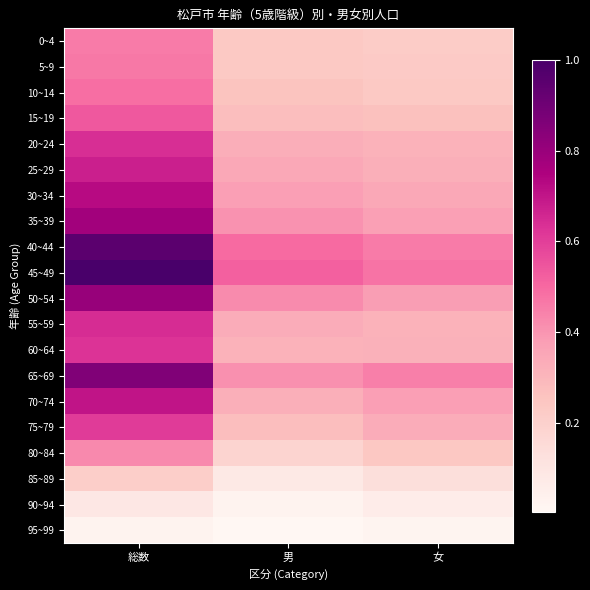

Which label corresponds to the smallest value in the chart?

男